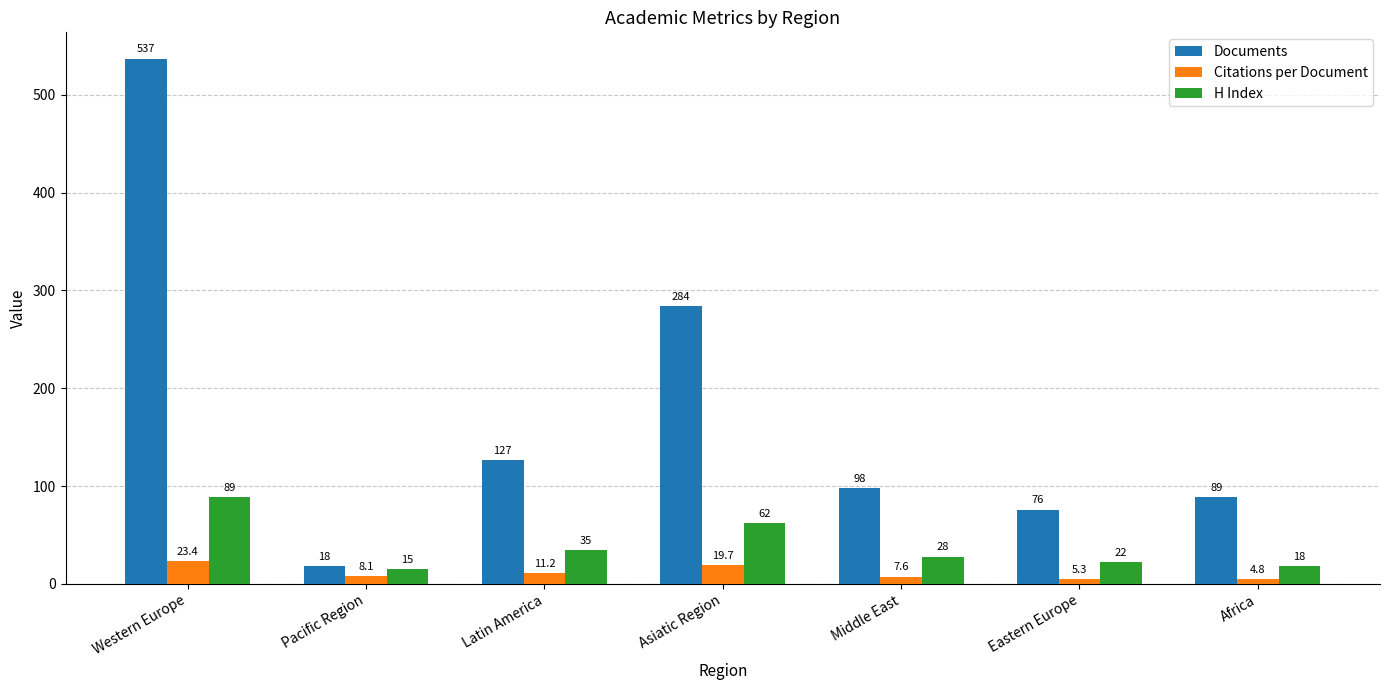

How many bars are there in each group?

3